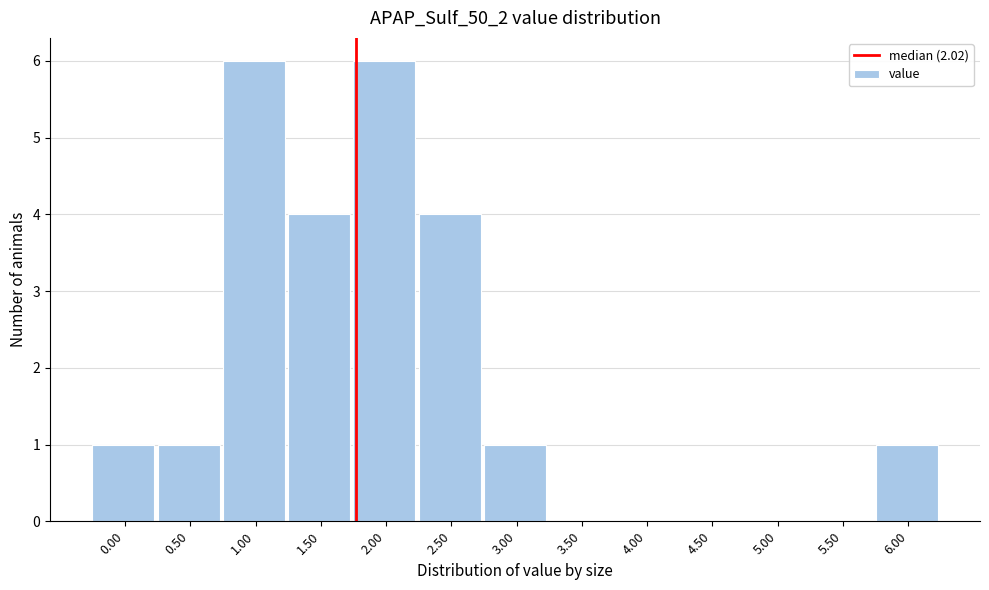

Reading left to right, what are all the values shown in this chart?

0.00=1	0.50=1	1.00=6	1.50=4	2.00=6	2.50=4	3.00=1	3.50=0	4.00=0	4.50=0	5.00=0	5.50=0	6.00=1